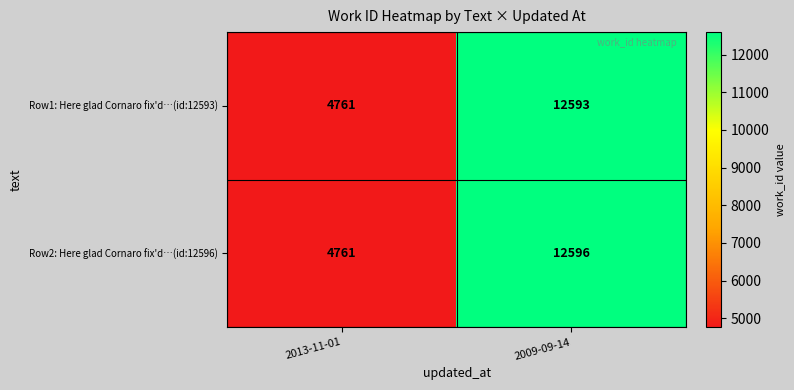

Which category has the highest value across all series?

2009-09-14